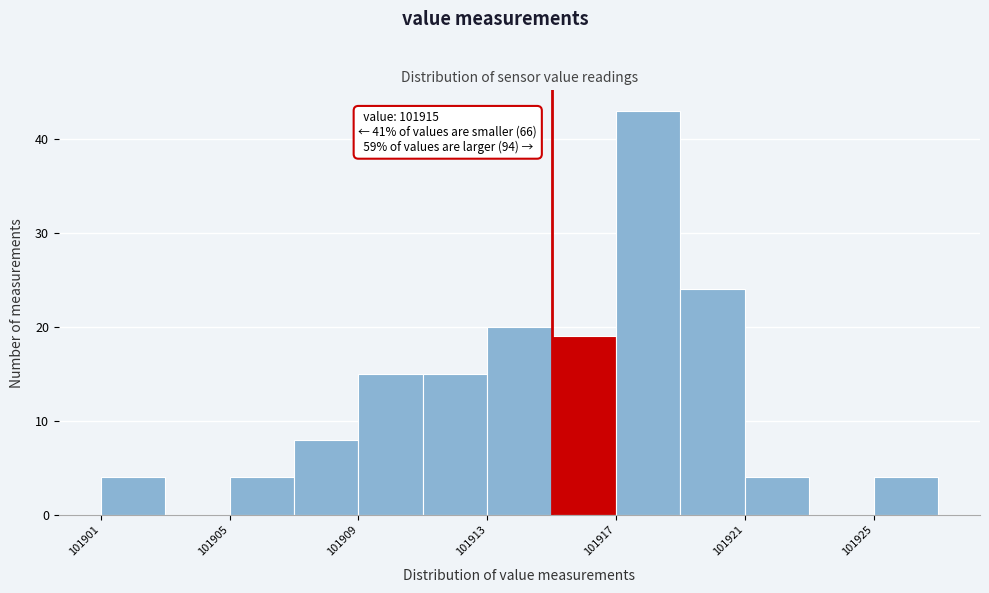

Which range on the x-axis has the tallest bar?

101917 to 101919